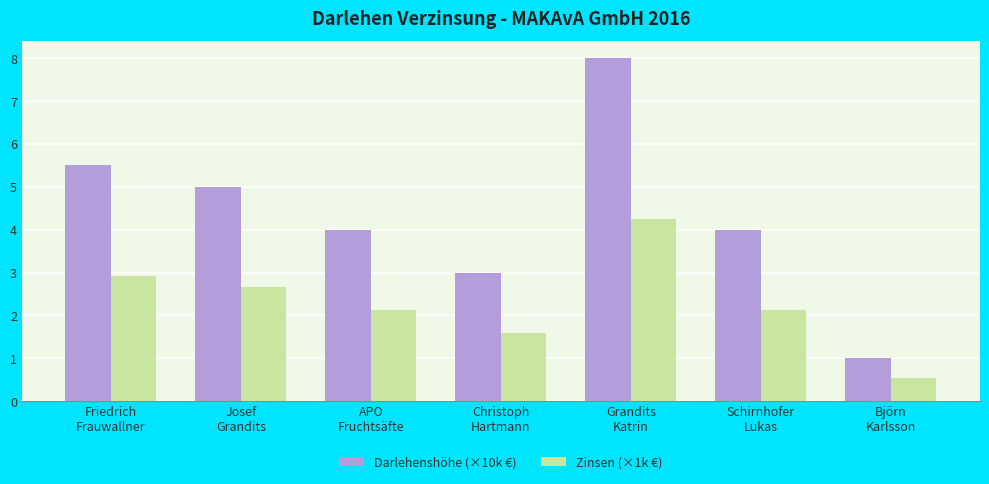

What is the sum of the Darlehenshöhe (×10k €) values at Grandits
Katrin and Christoph
Hartmann?

11.0